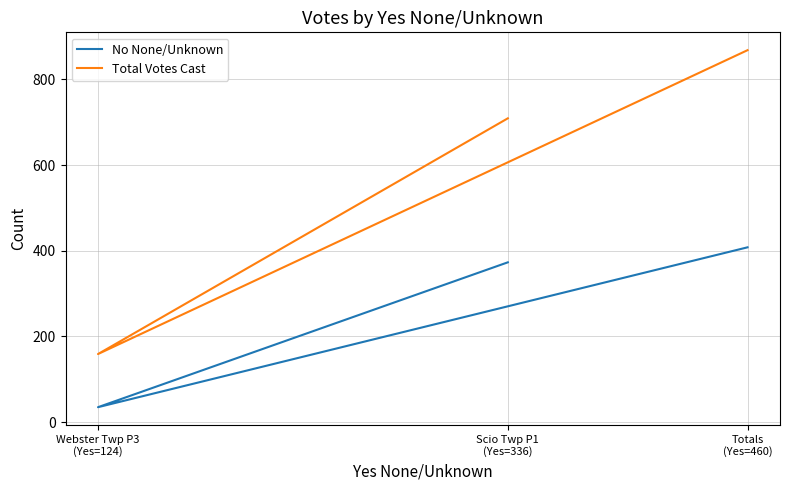

Does the chart have visible grid lines?

Yes